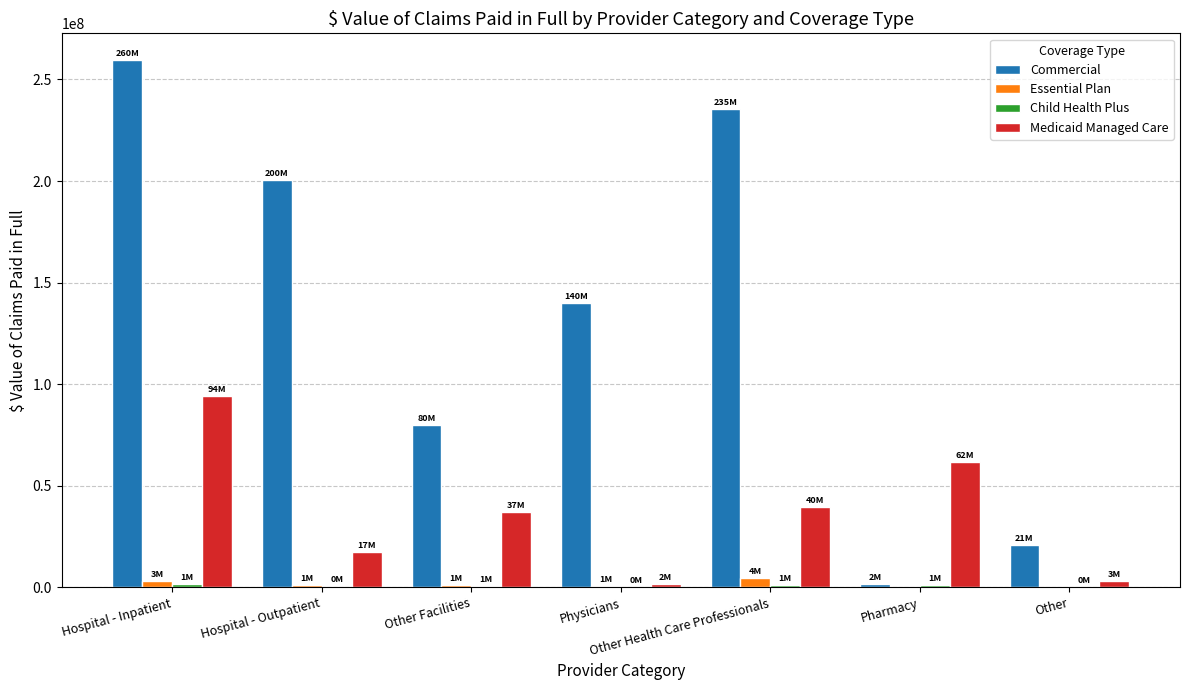

Which series has the largest total across all categories?

Commercial